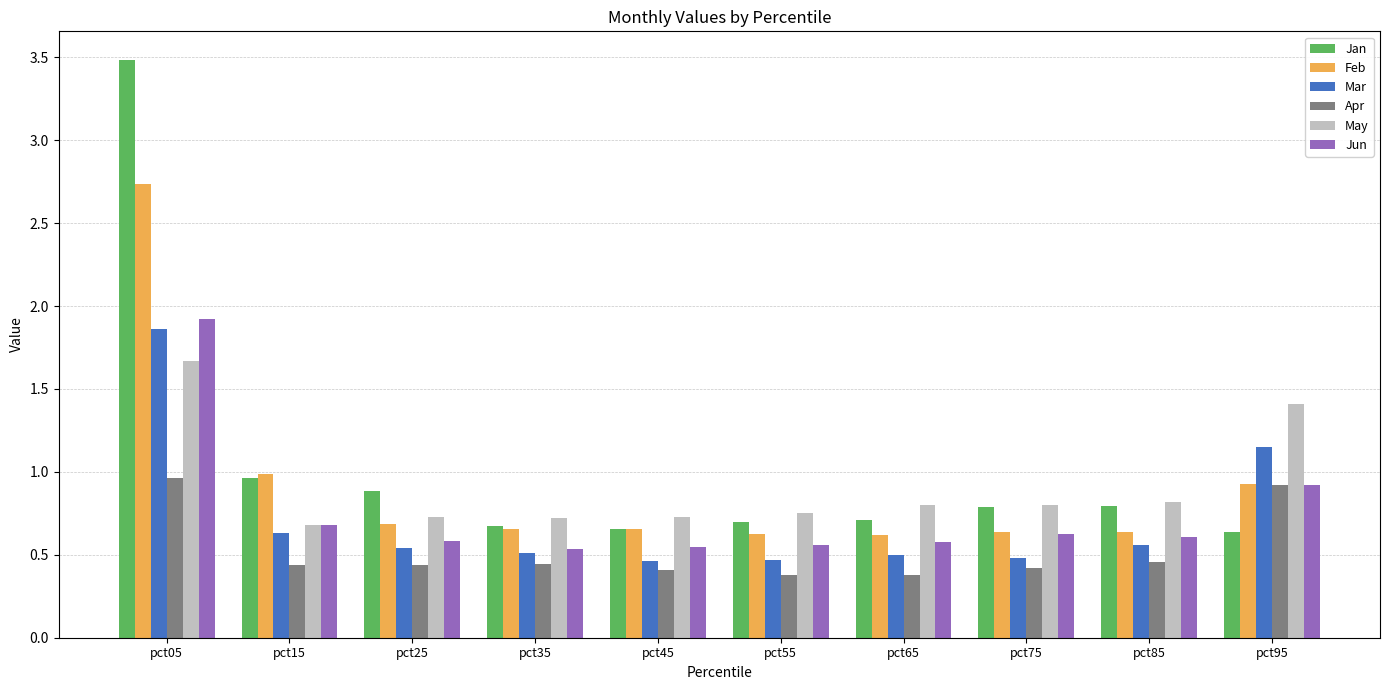

Which category has the highest value in the Jun series?

pct05